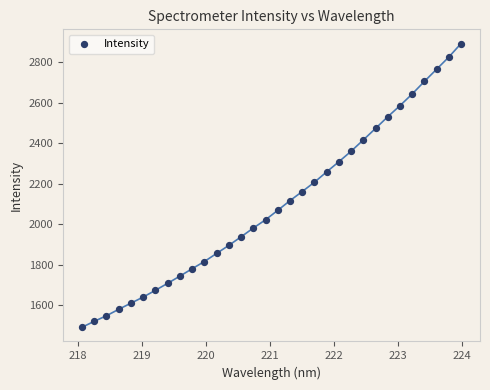

What is the range of X values (max minus min)?

5.9